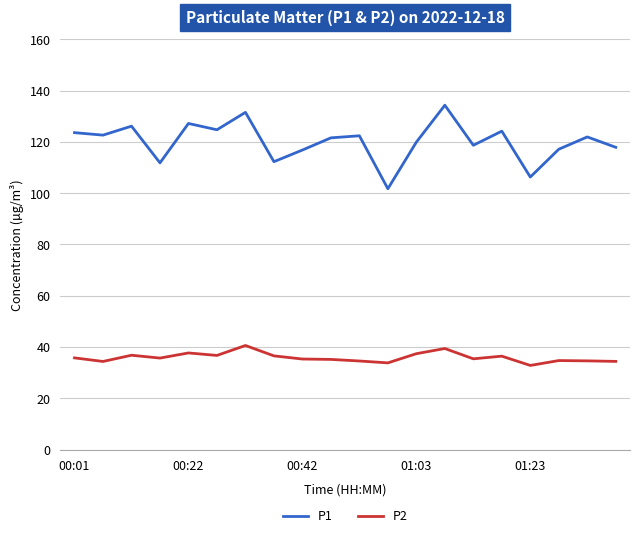

What is the maximum value for P1?

134.3